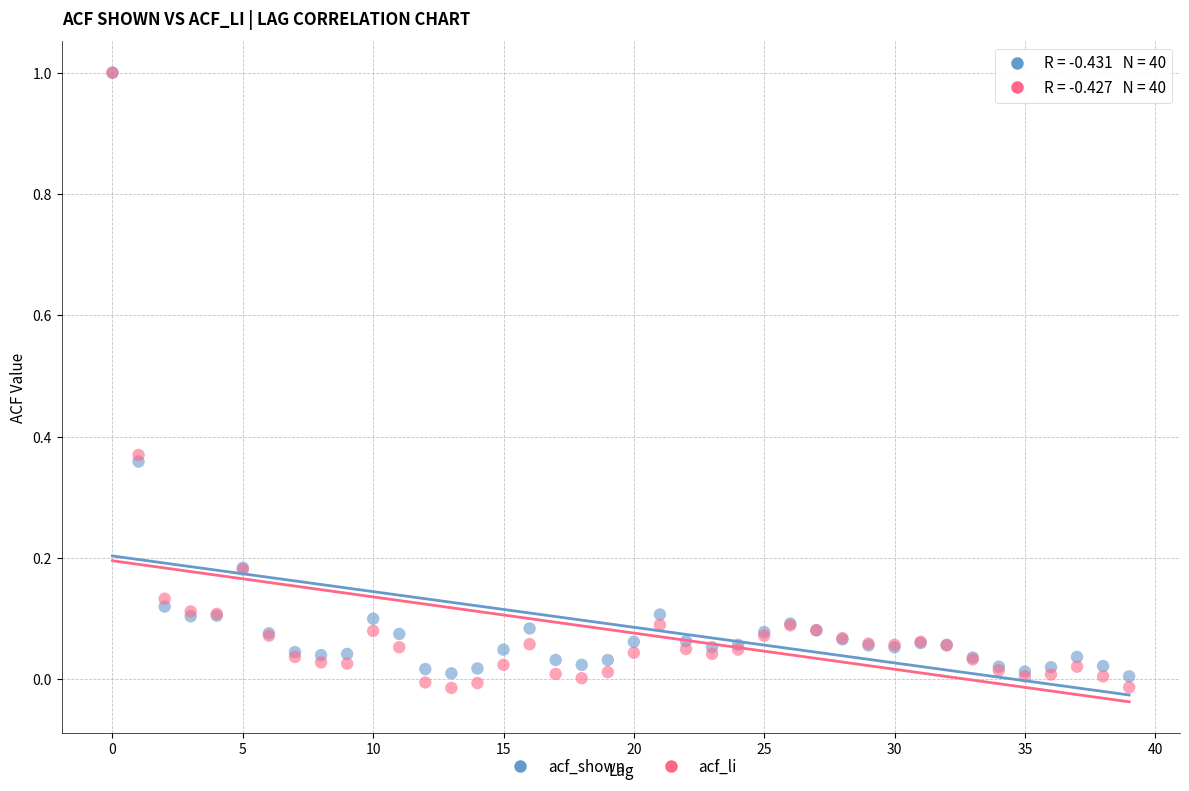

Which series contains the lowest Y value?

acf_li